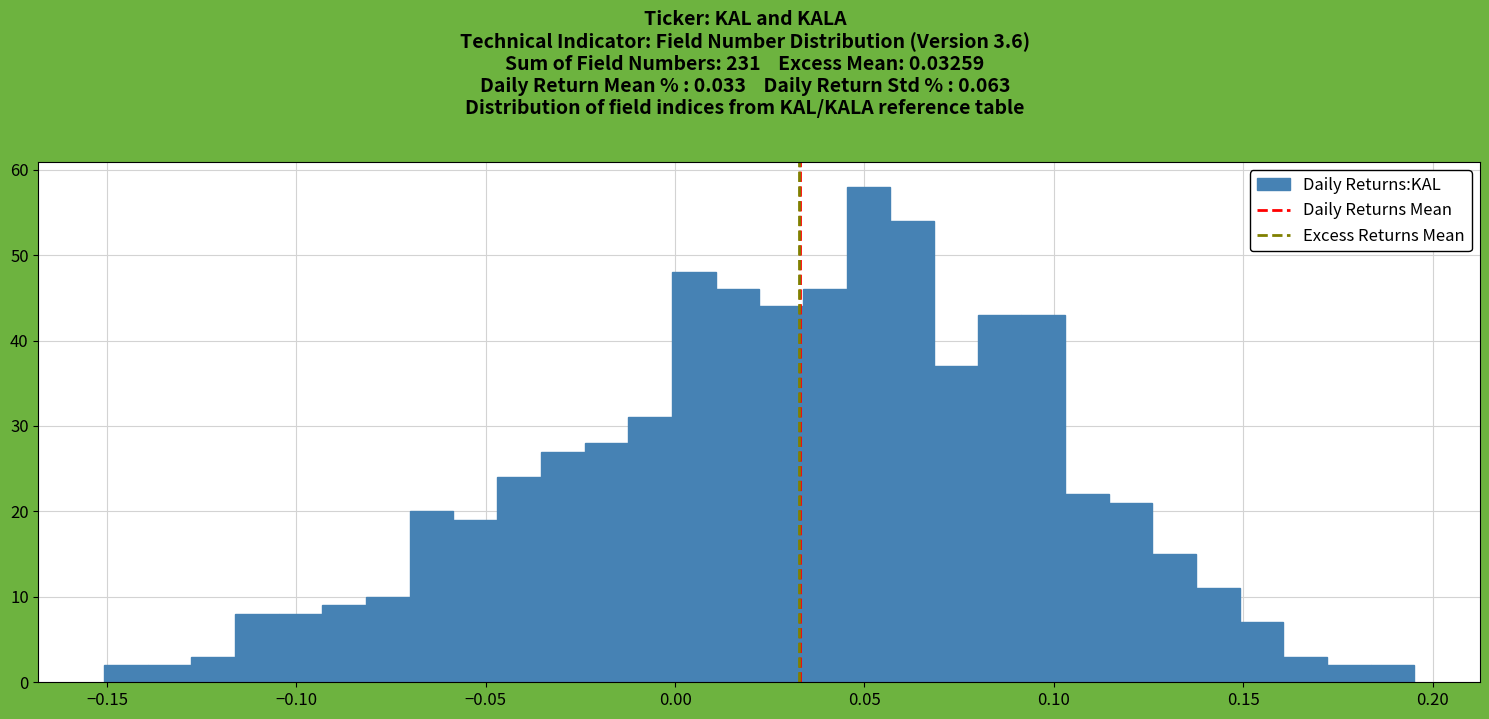

Around what value on the x-axis is the tallest bar? Give the approximate position of its centre, as read against the axis.

0.050